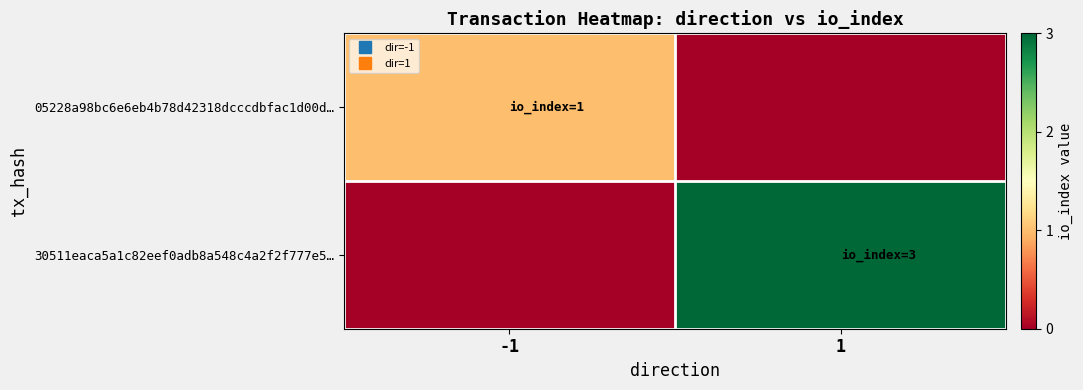

What is the total value across all series at 1?

3